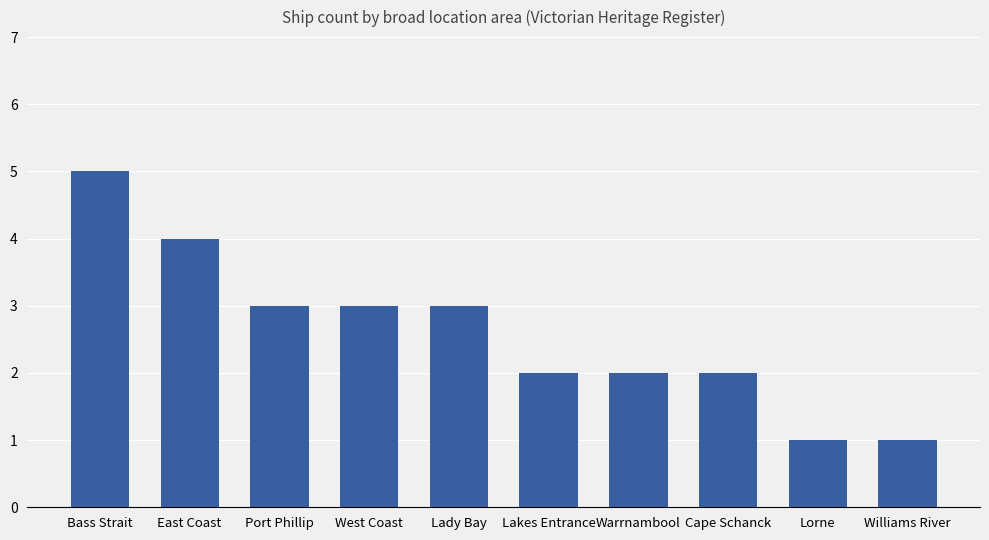

How many bars are there in total?

10